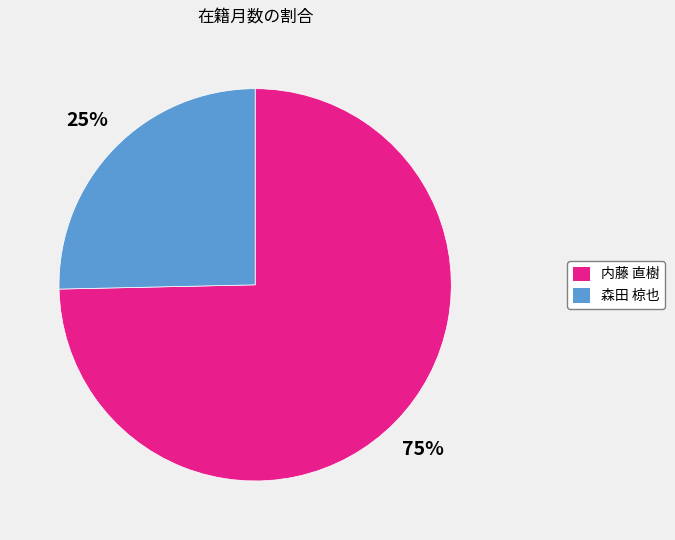

Rank the categories by value from highest to lowest.

内藤 直樹, 森田 椋也